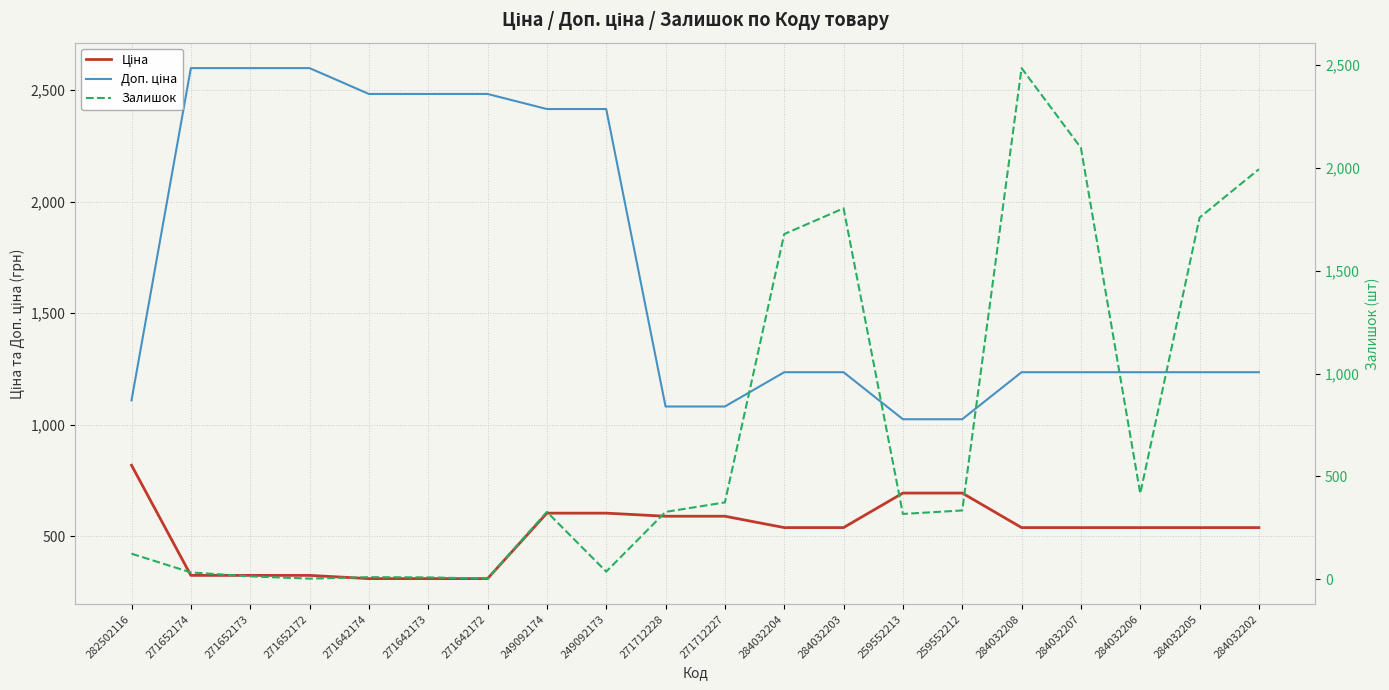

True or false: Доп. ціна and Залишок intersect in this chart.

True